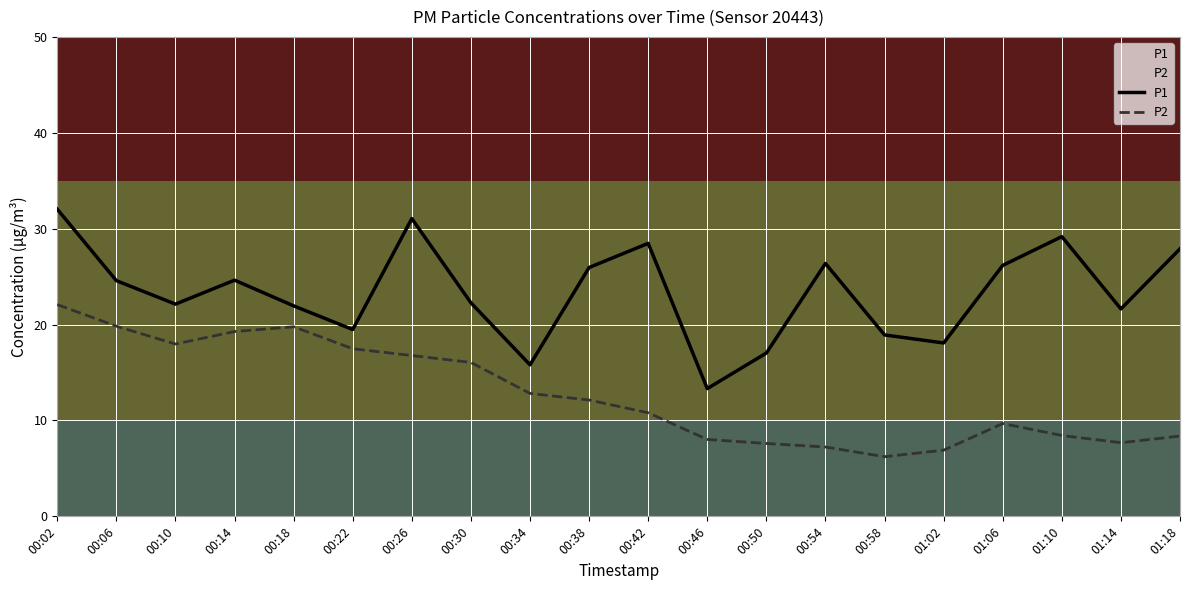

How many lines are shown in the chart?

2